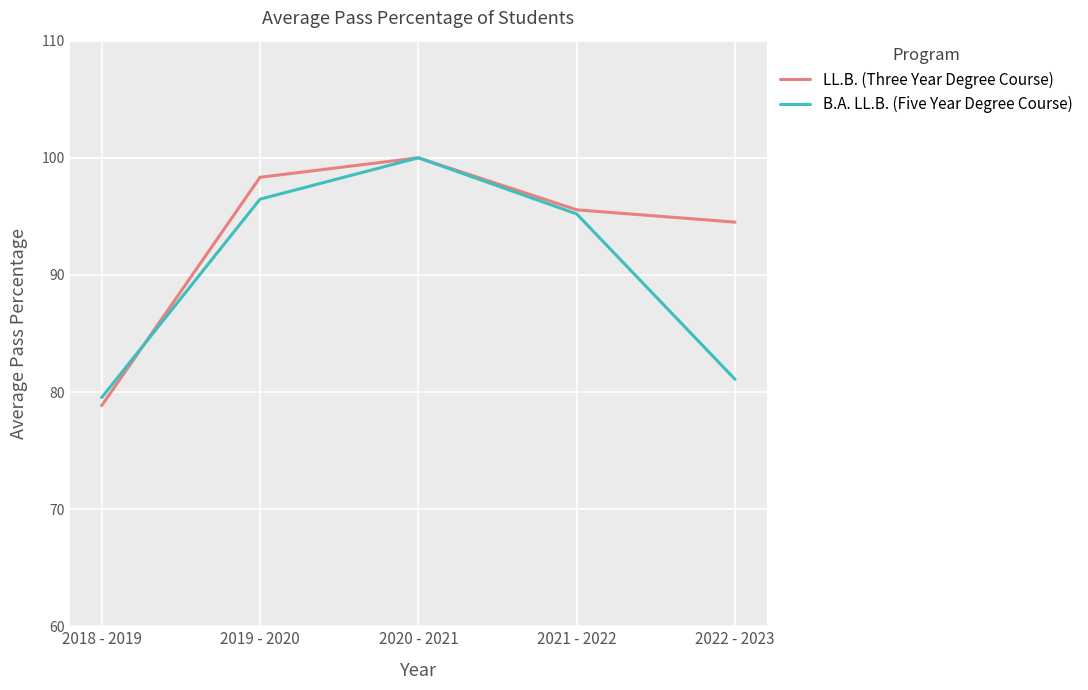

Rank the categories by LL.B. (Three Year Degree Course) value from lowest to highest.

2018 - 2019, 2022 - 2023, 2021 - 2022, 2019 - 2020, 2020 - 2021